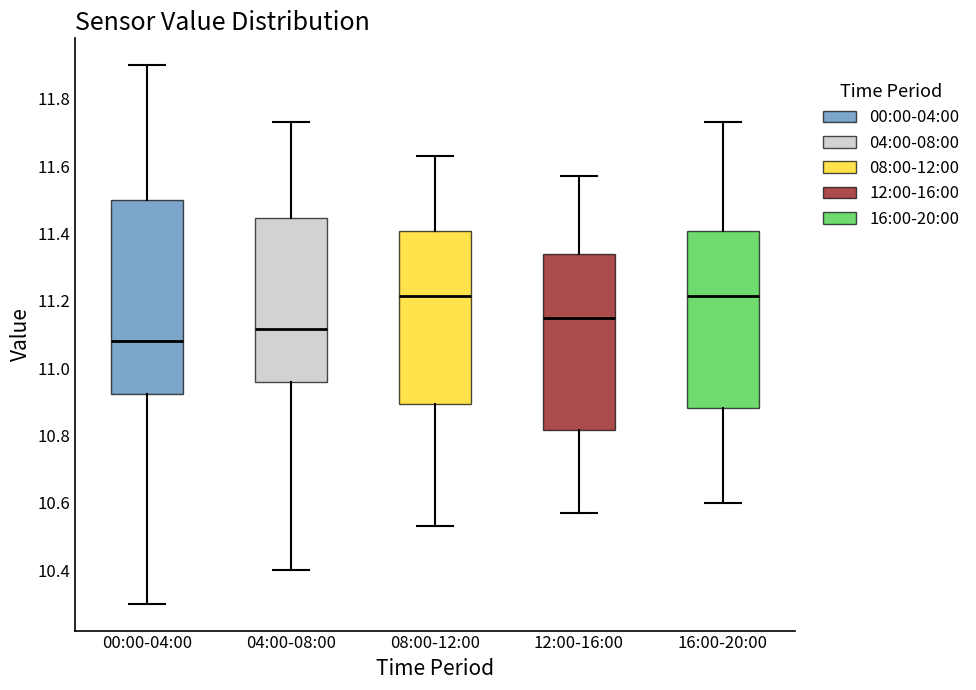

Where does the median line of the box for 04:00-08:00 sit on the y-axis? The values are not printed on the chart, so give them approximately, as read against the axis.

11.12